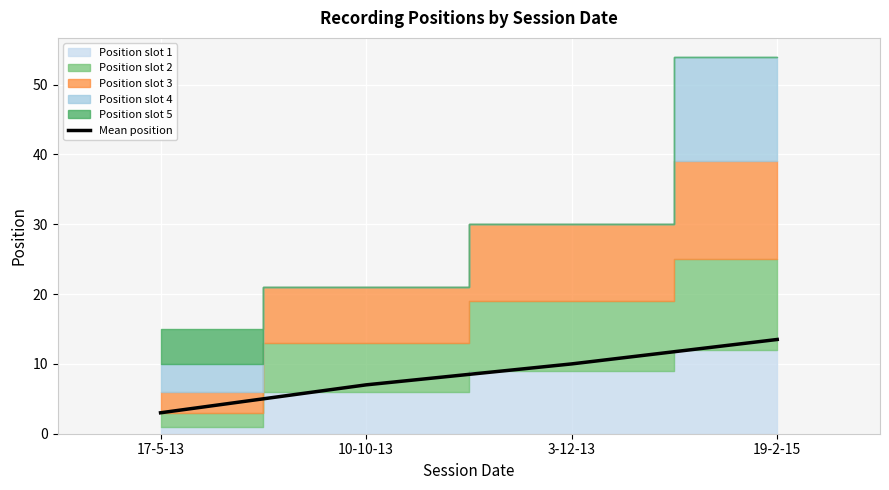

At which label is the value closest to 8?

10-10-13